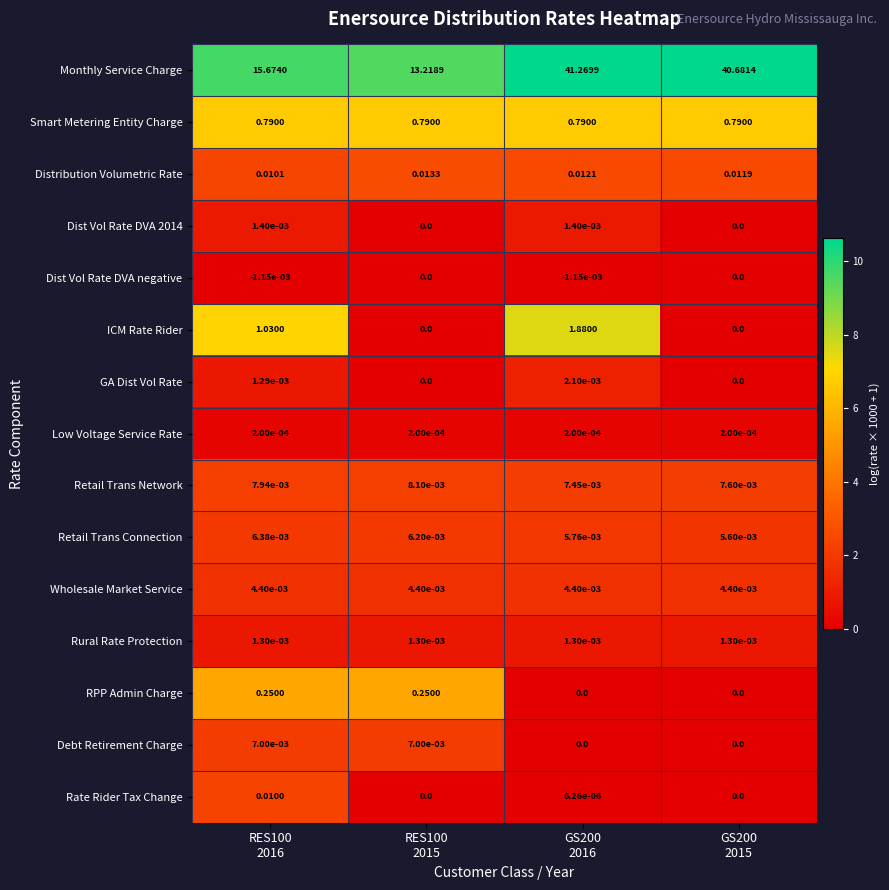

Which series has the widest spread of values?

Monthly Service Charge